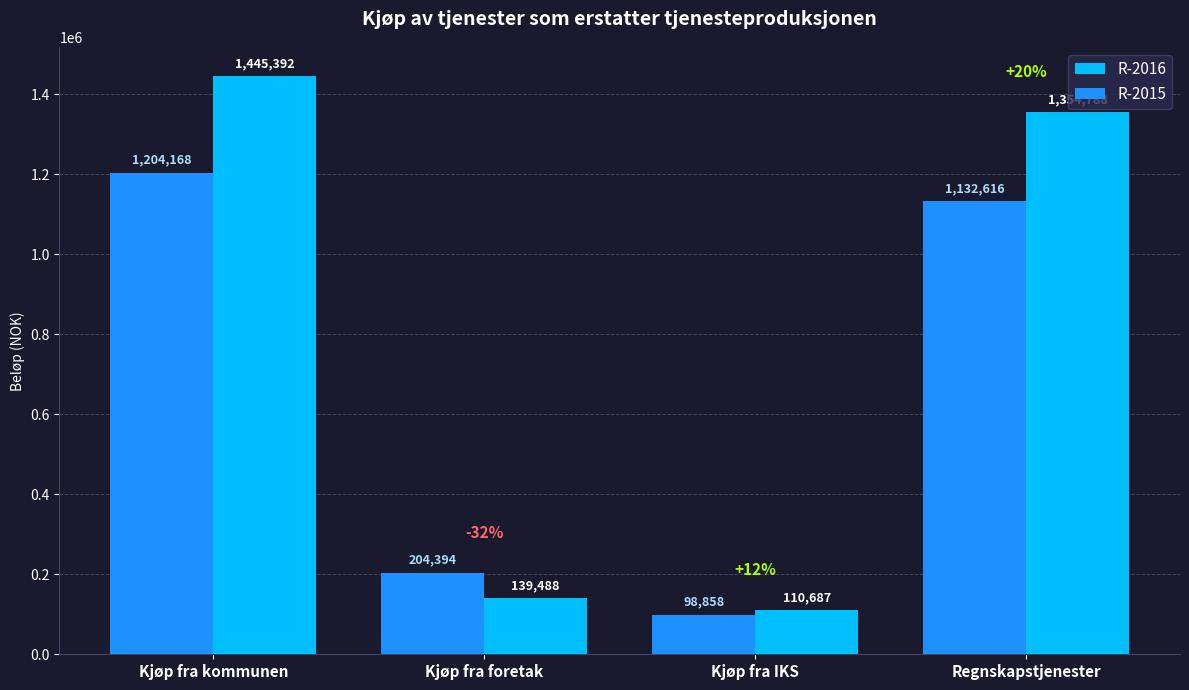

Between Kjøp fra kommunen and Kjøp fra IKS, which series saw the biggest shift?

R-2016